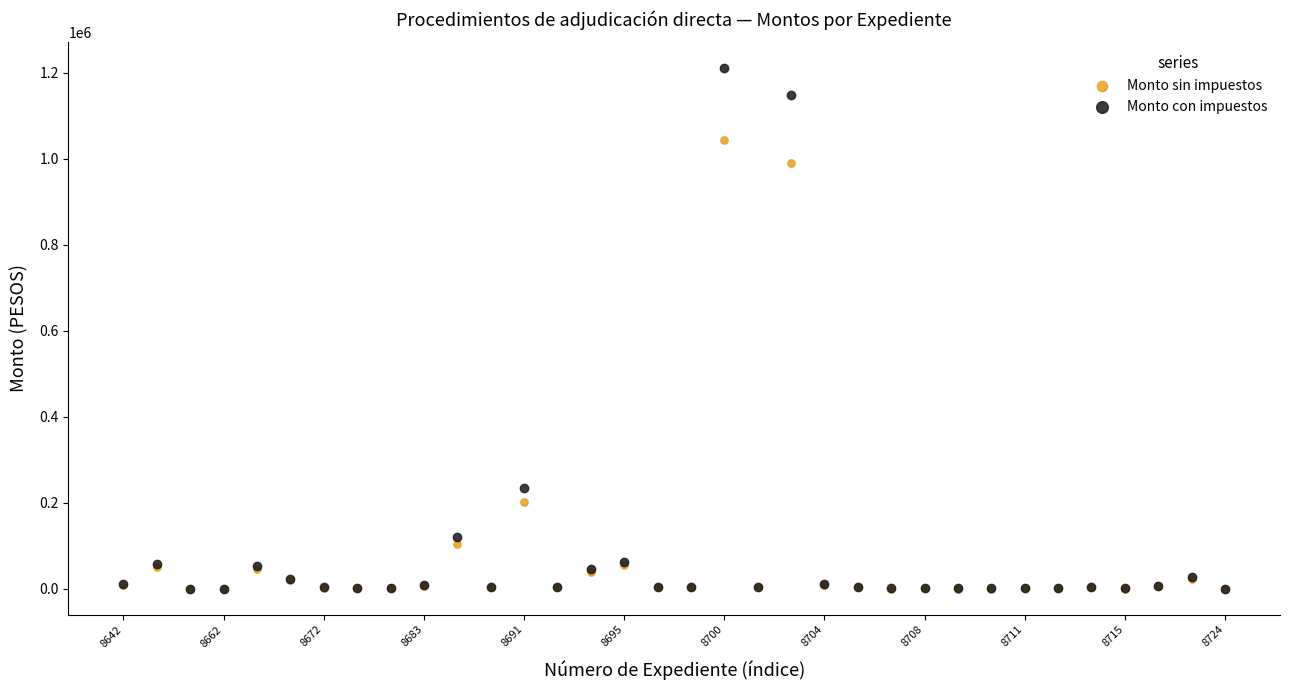

In the Monto sin impuestos series, what Y value is closest to 522042?

202000.0